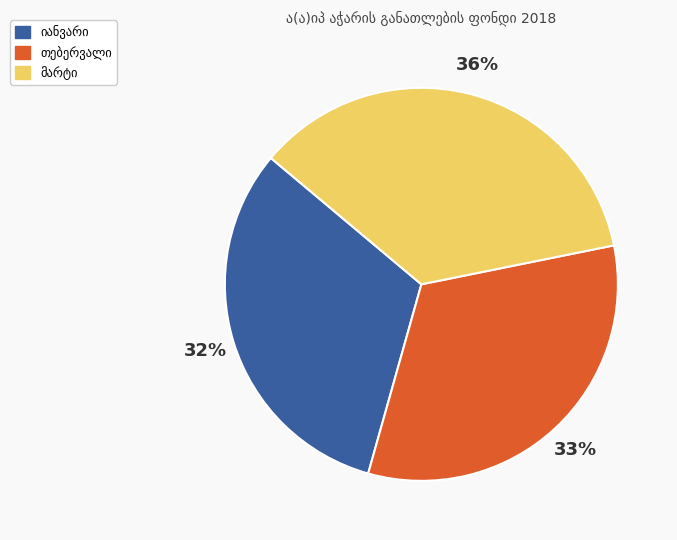

How many segments does this pie chart have?

3